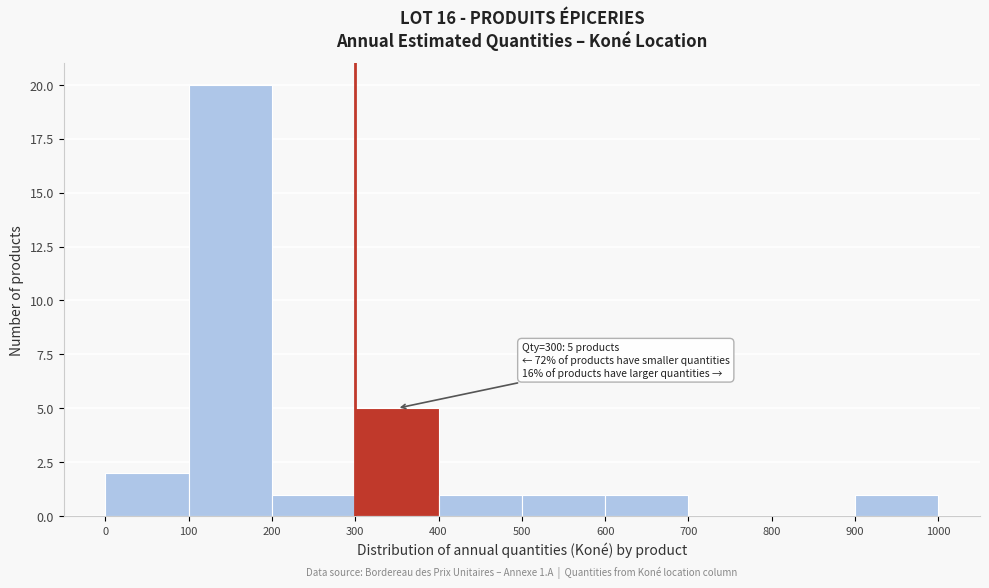

Over which range of the x-axis is the bar tallest?

100 to 200